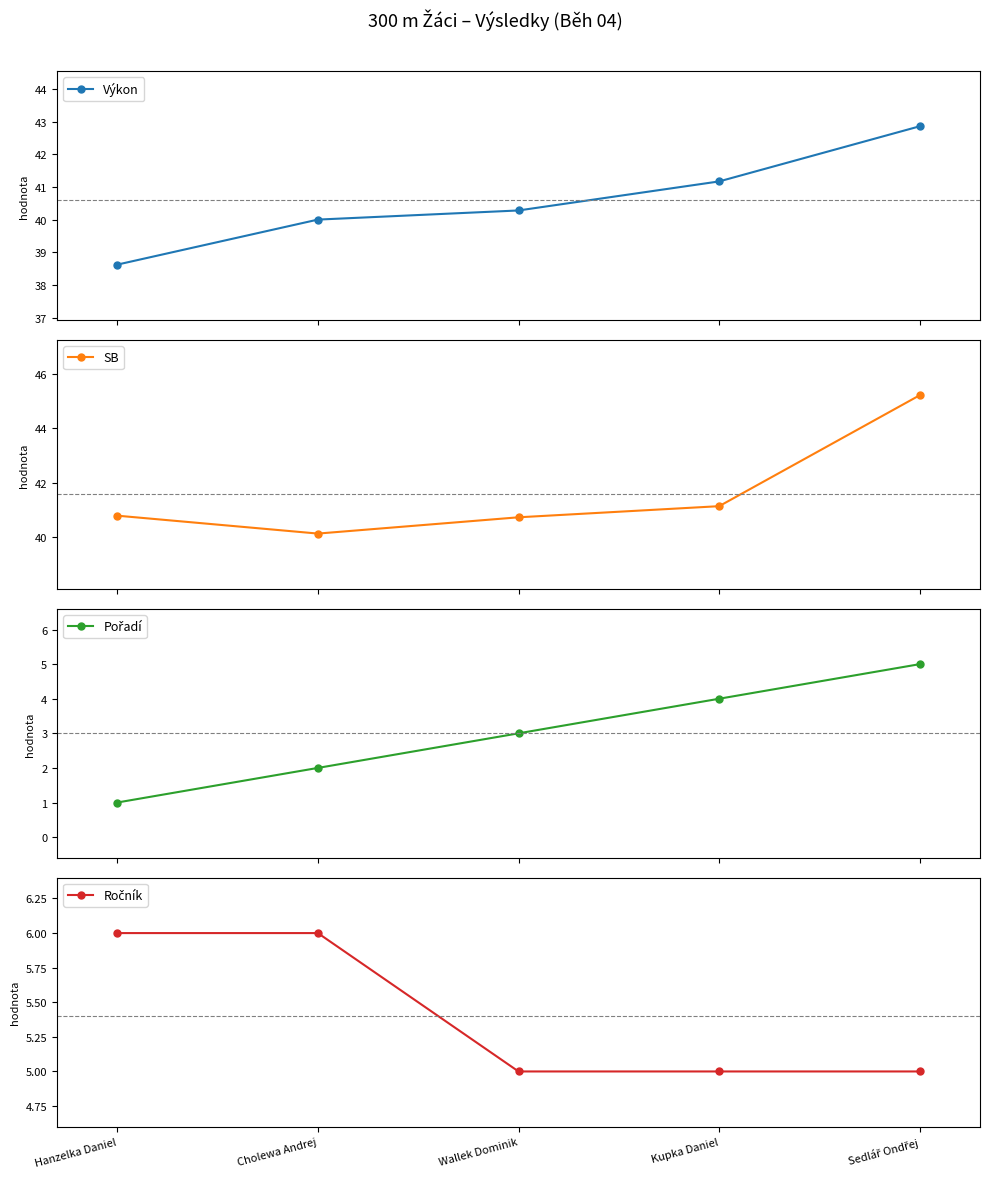

Rank the series at Sedlář Ondřej from lowest to highest value.

Pořadí, Ročník, Výkon, SB